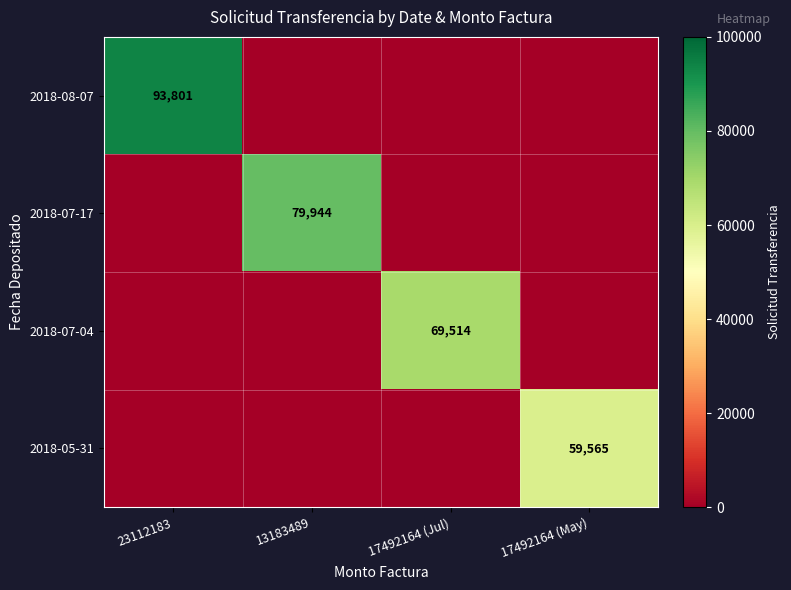

The 2018-05-31 series shows 85501 at 17492164 (May). True or false?

False